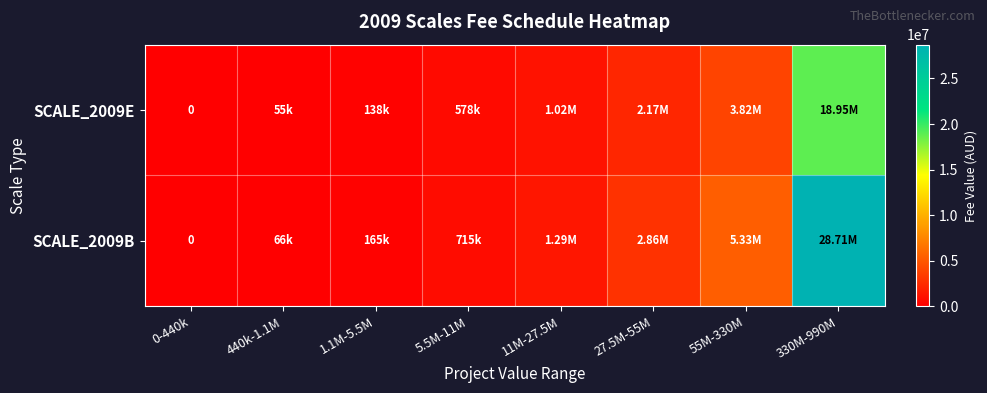

Is the value of SCALE_2009E at 1.1M-5.5M greater than the value of SCALE_2009B at 55M-330M?

No